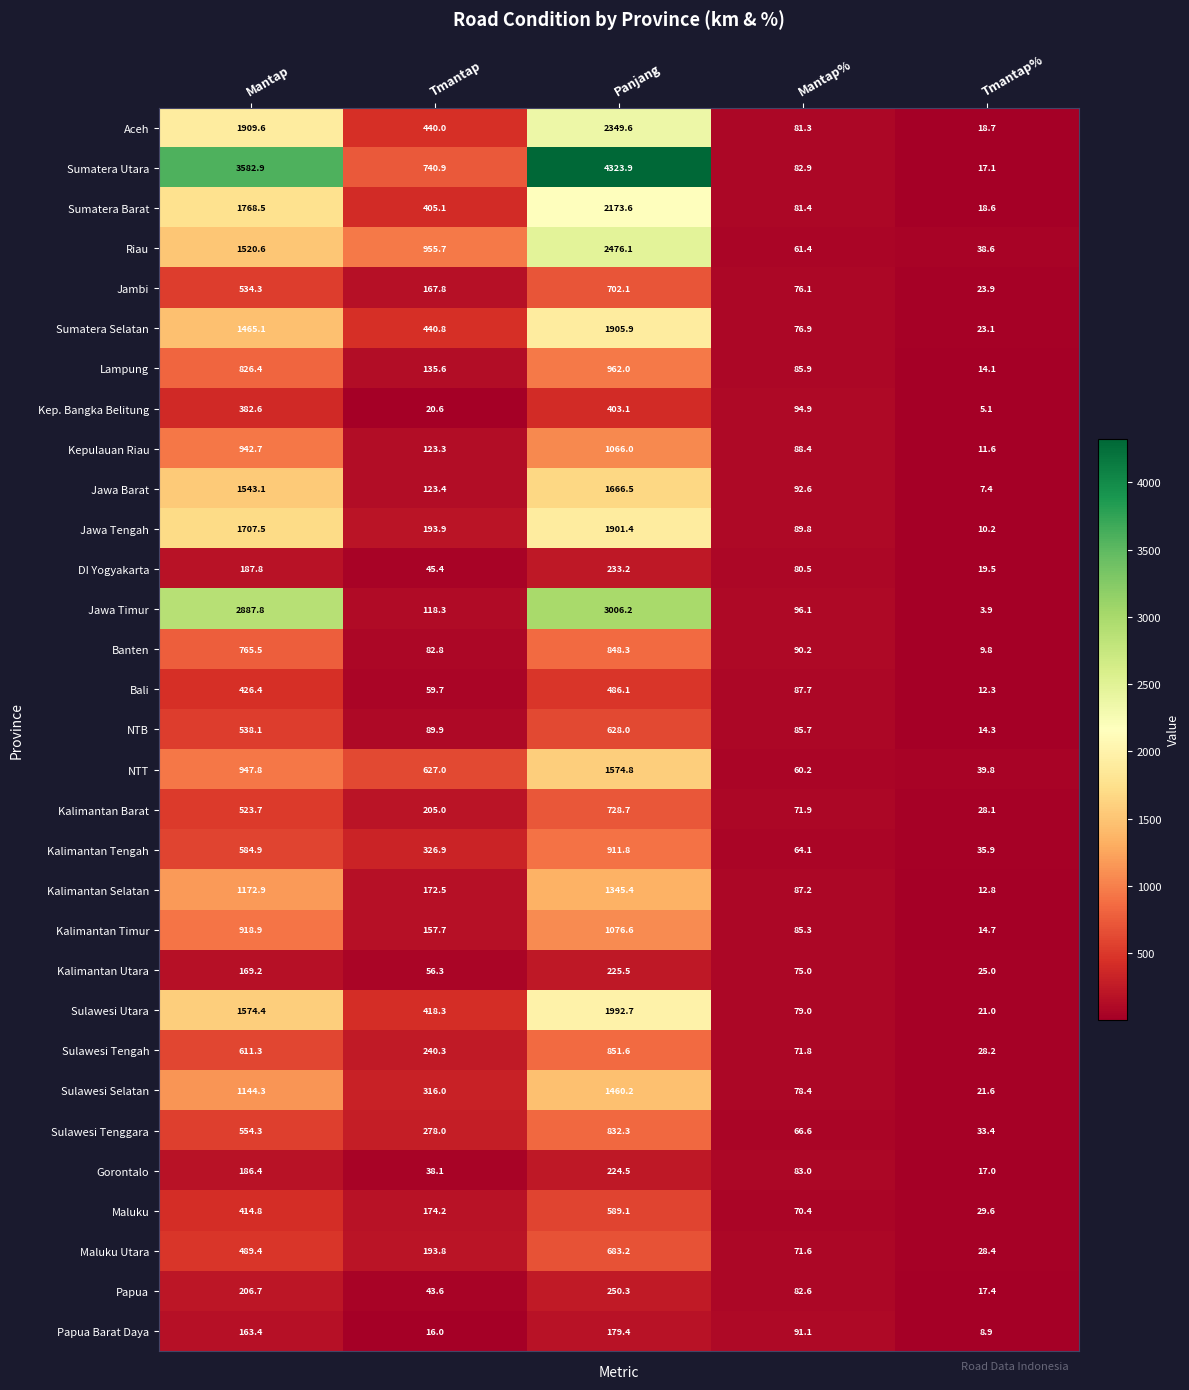

Is it true that Kalimantan Selatan equals 1172.9 at Mantap?

True